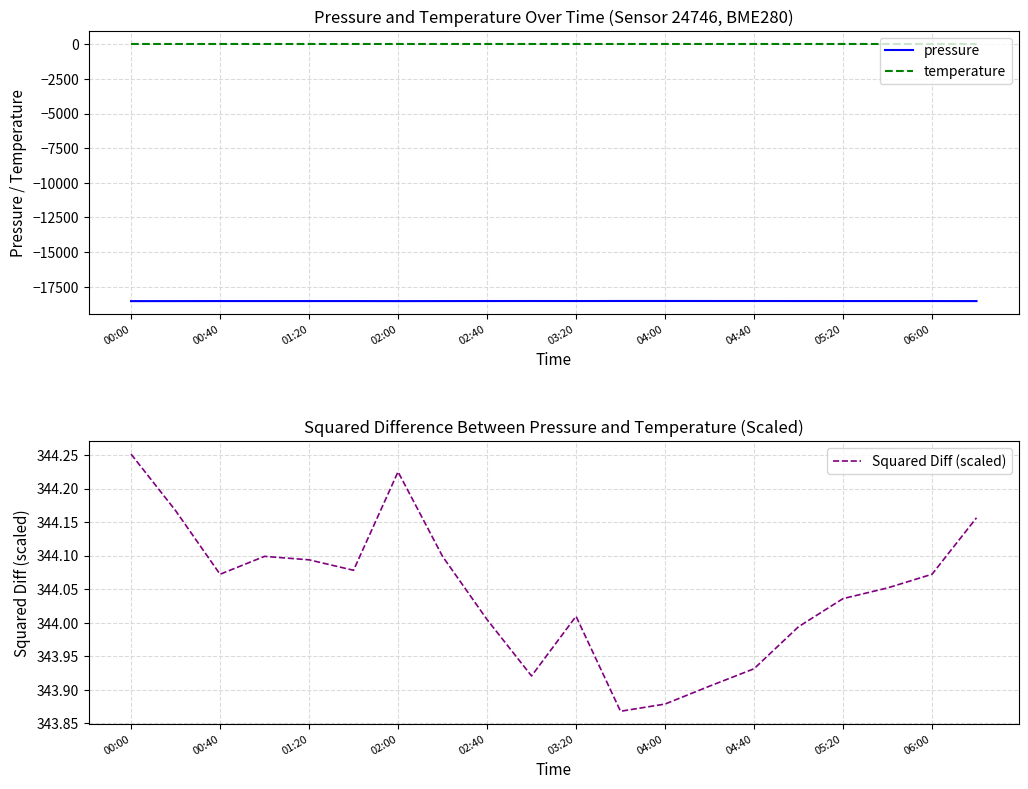

True or false: temperature and pressure cross at least once.

False